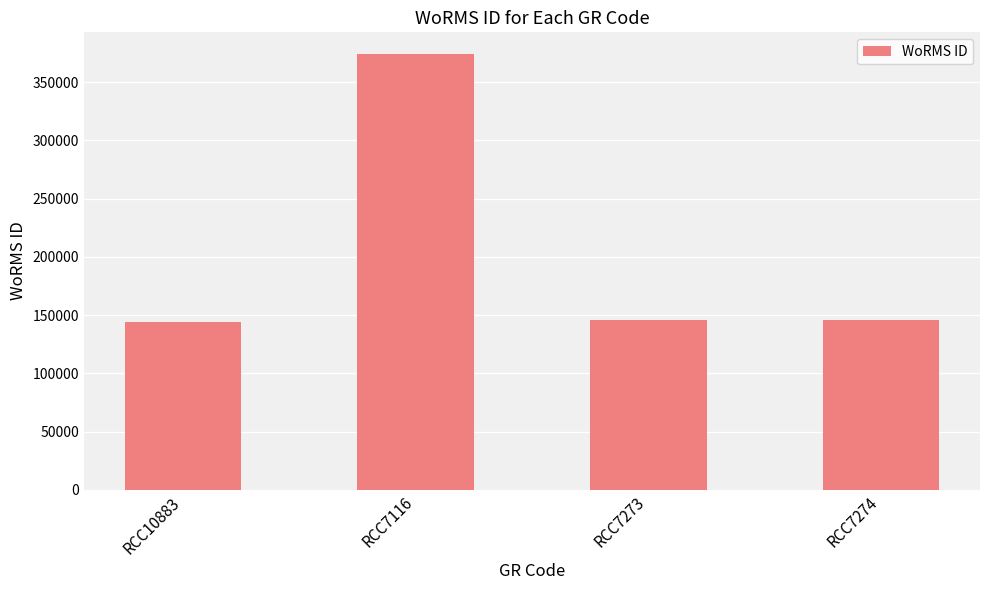

Approximately how many times larger is the value at RCC7273 compared to RCC10883?

1.0